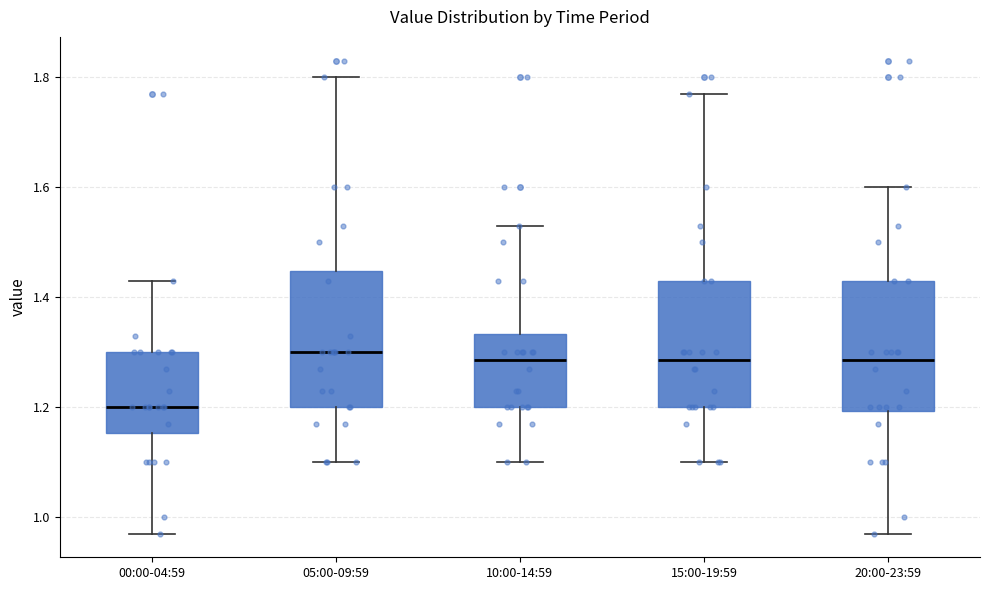

Where does the upper whisker of the box for 00:00-04:59 end on the y-axis? The values are not printed on the chart, so give them approximately, as read against the axis.

1.44